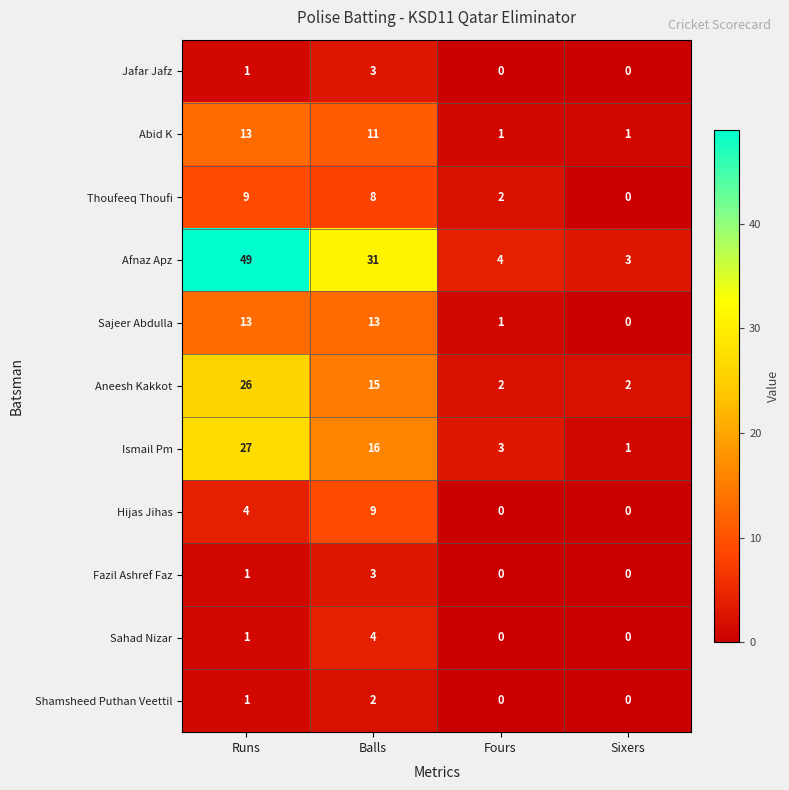

What is the difference between the maximum and second lowest values in the Hijas Jihas series?

9